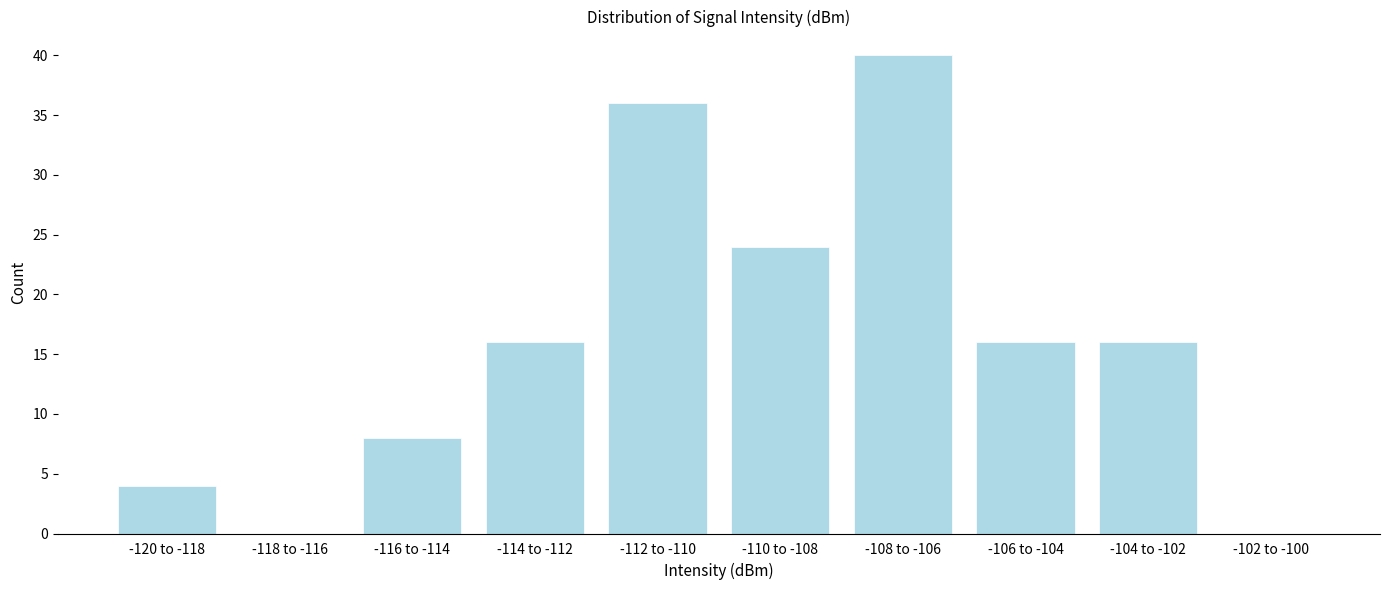

Reading left to right, extract all data points from this chart.

-120 to -118=4	-118 to -116=0	-116 to -114=8	-114 to -112=16	-112 to -110=36	-110 to -108=24	-108 to -106=40	-106 to -104=16	-104 to -102=16	-102 to -100=0